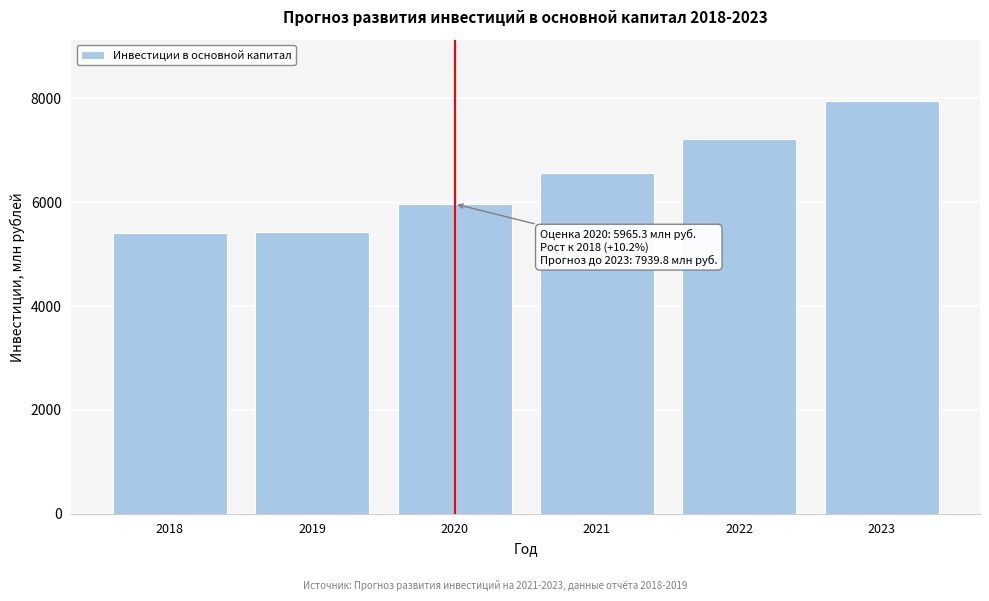

True or false: the data shows 7939.8 at 2023.

True